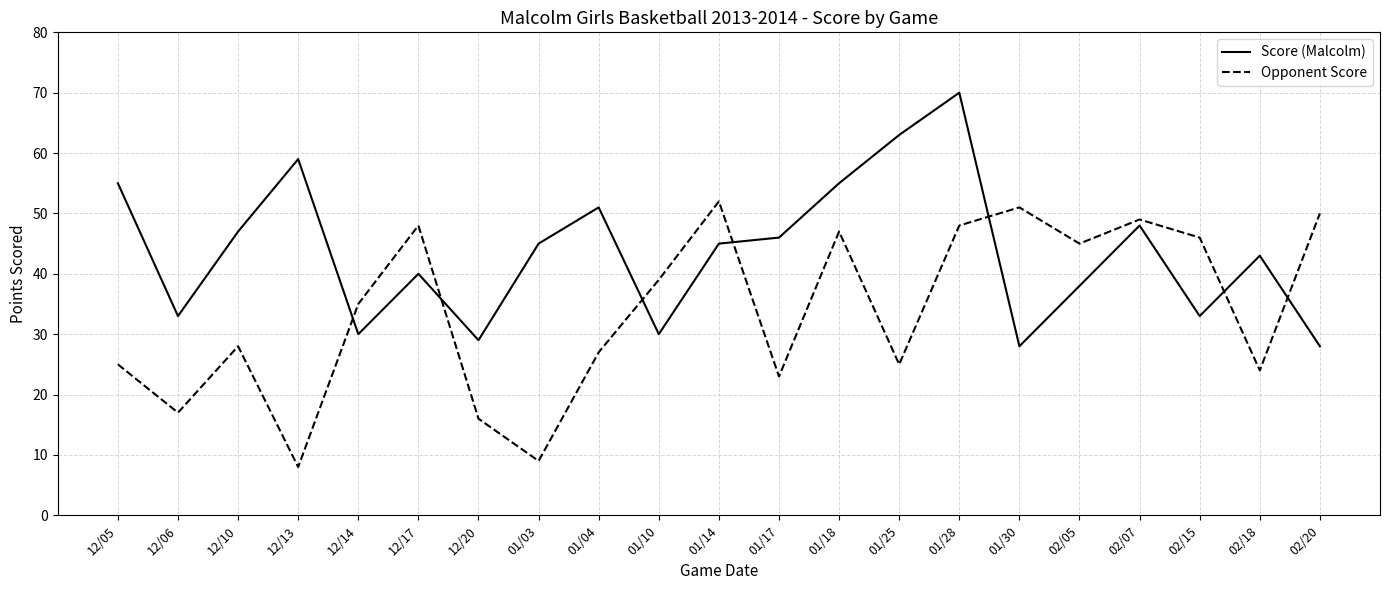

Reading left to right, what are all the values shown in this chart?

Score (Malcolm): 12/05=55	12/06=33	12/10=47	12/13=59	12/14=30	12/17=40	12/20=29	01/03=45	01/04=51	01/10=30	01/14=45	01/17=46	01/18=55	01/25=63	01/28=70	01/30=28	02/05=38	02/07=48	02/15=33	02/18=43	02/20=28
Opponent Score: 12/05=25	12/06=17	12/10=28	12/13=8	12/14=35	12/17=48	12/20=16	01/03=9	01/04=27	01/10=39	01/14=52	01/17=23	01/18=47	01/25=25	01/28=48	01/30=51	02/05=45	02/07=49	02/15=46	02/18=24	02/20=50